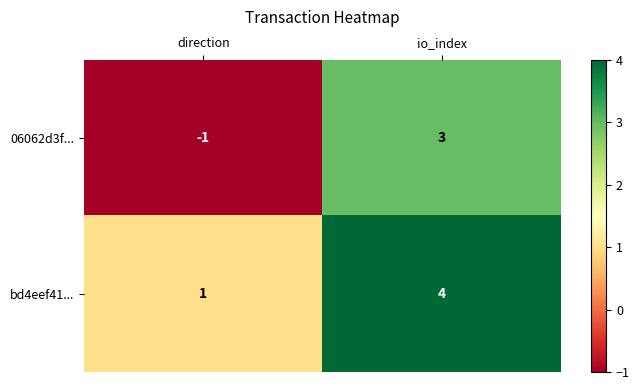

Count the number of categories in the chart.

2